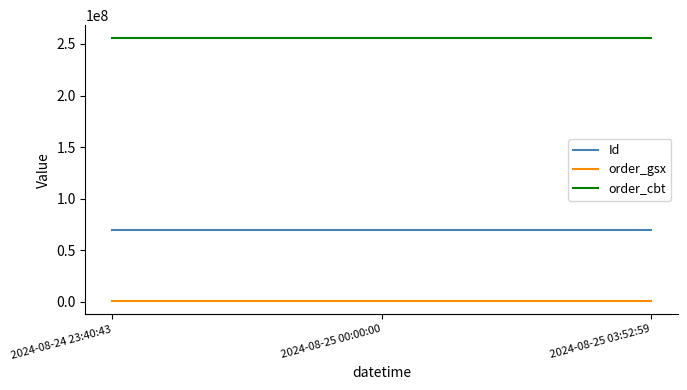

The value of Id at 2024-08-24 23:40:43 is 26734677. True or false?

False